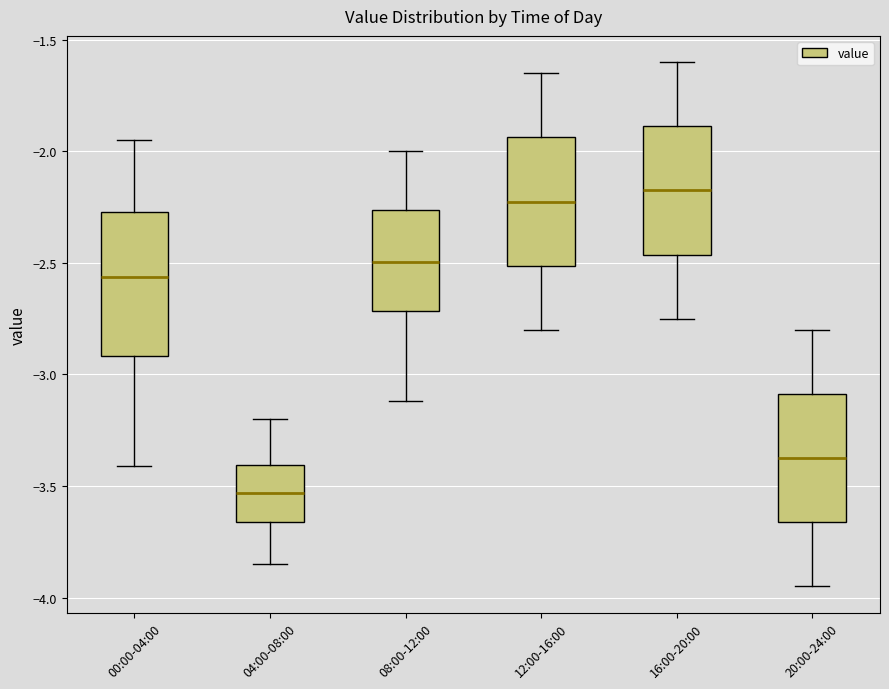

Which box is the tallest, from its lower edge to its upper edge?

00:00-04:00